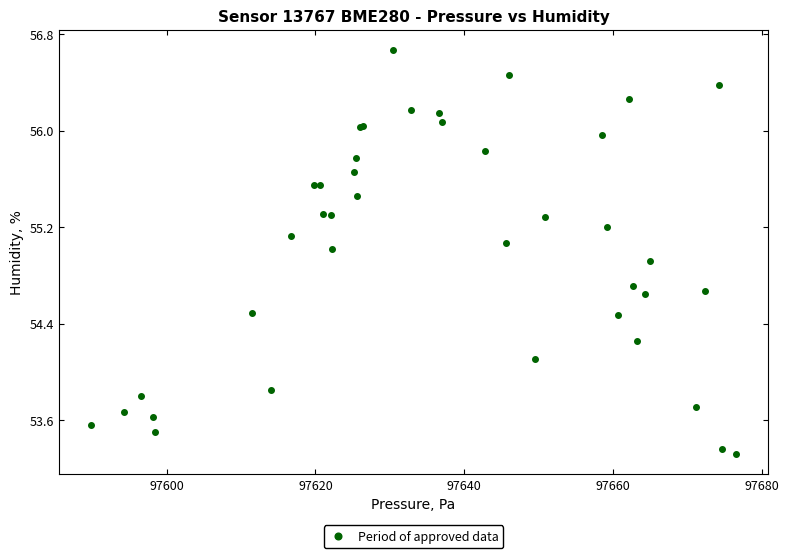

What Y value in the scatter plot is closest to 54?

54.1